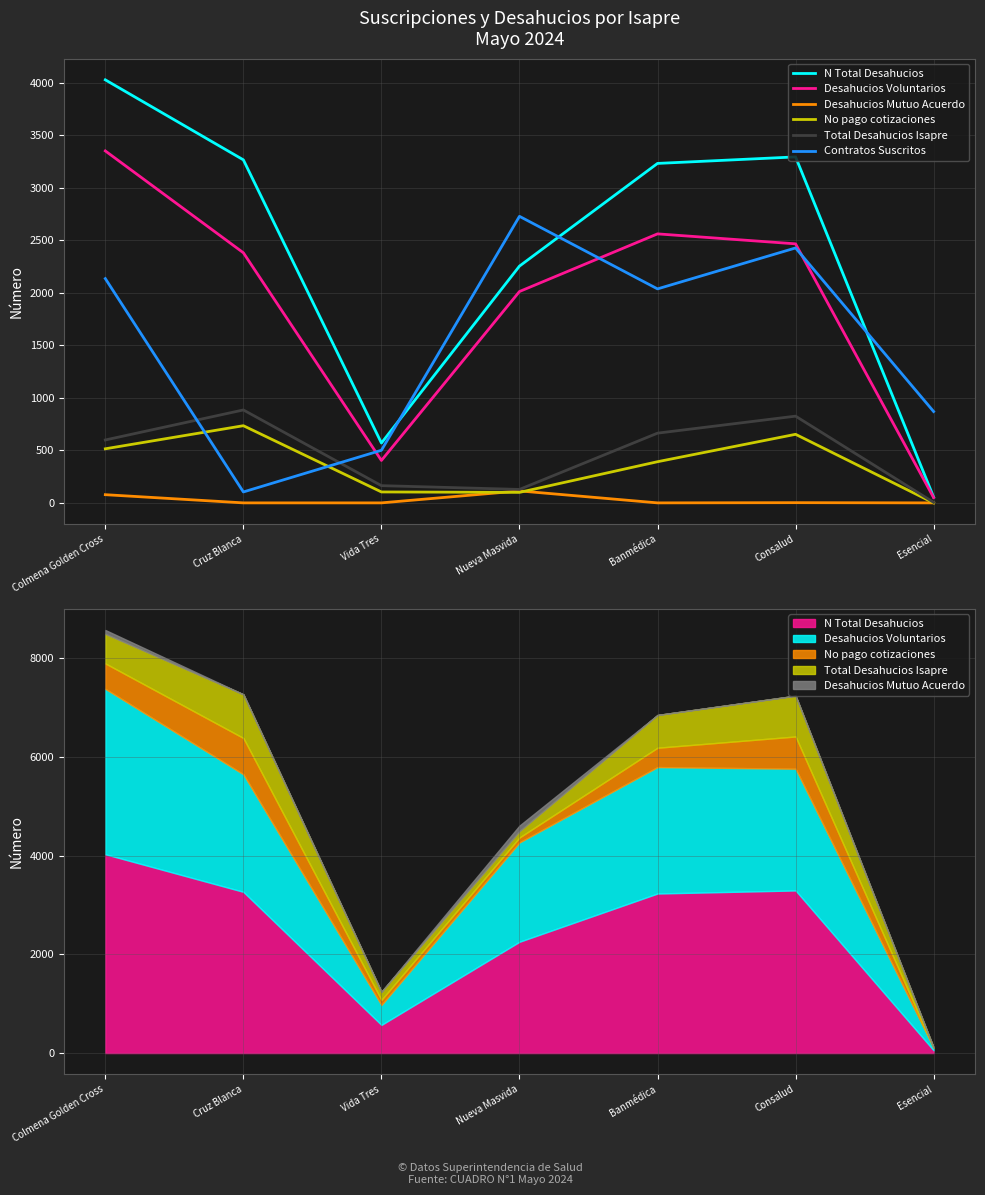

What is the highest value of the No pago cotizaciones series?

735